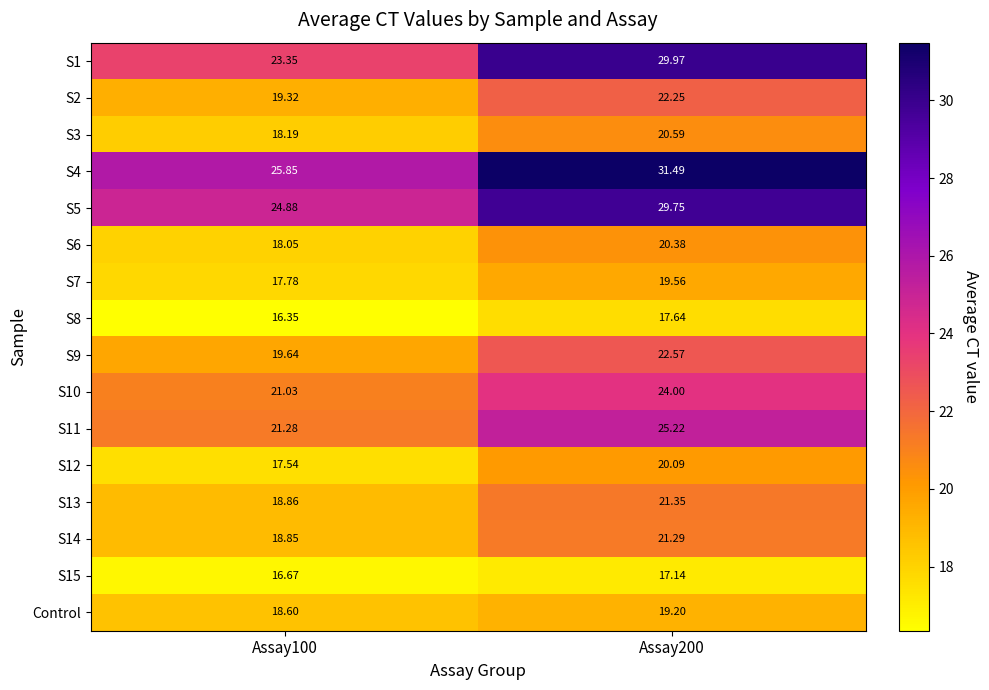

What is the difference between the highest and lowest values at Assay100?

9.5